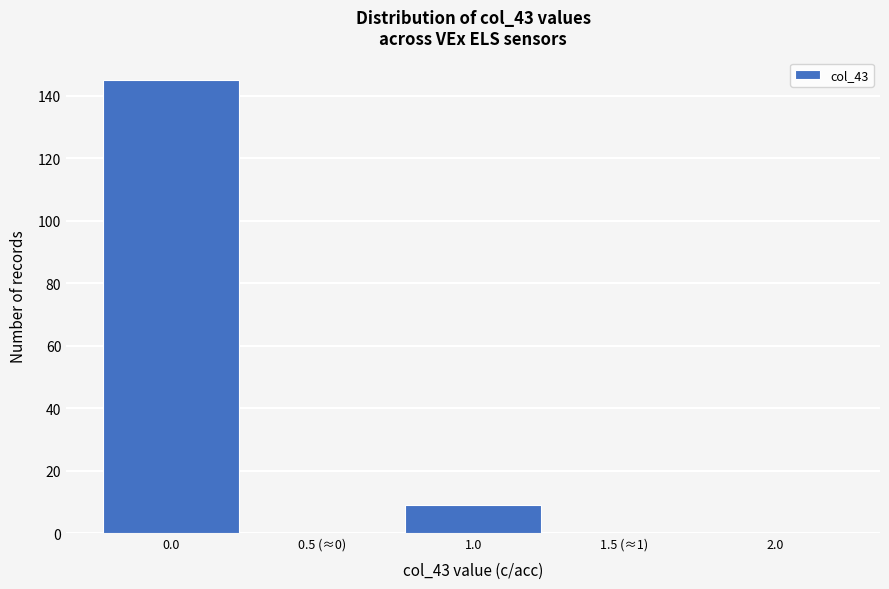

Reading left to right, transcribe all the data shown in this chart.

0.0=145	0.5 (≈0)=0	1.0=9	1.5 (≈1)=0	2.0=0